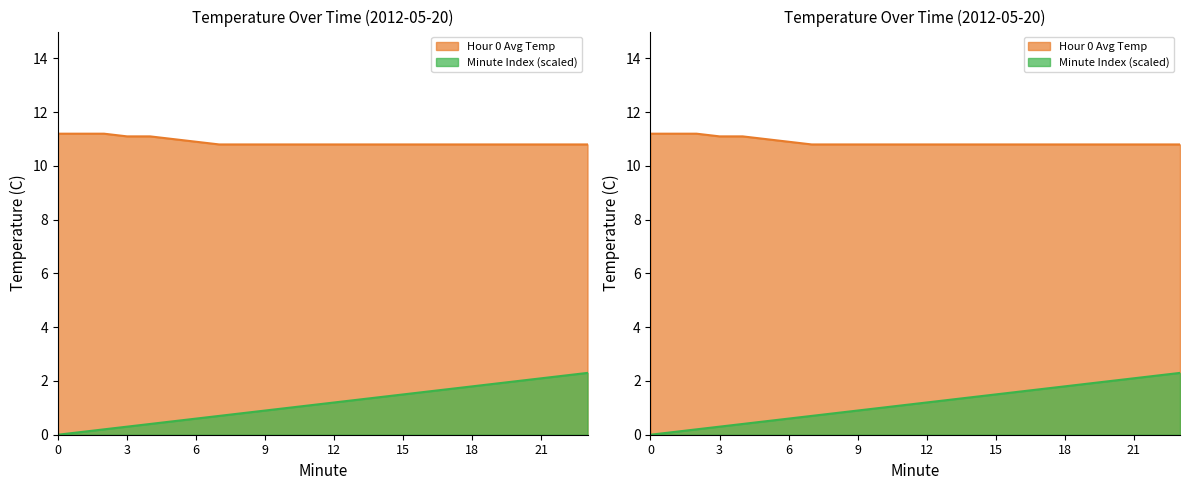

Which series changed the most between 8 and 10?

Minute Index